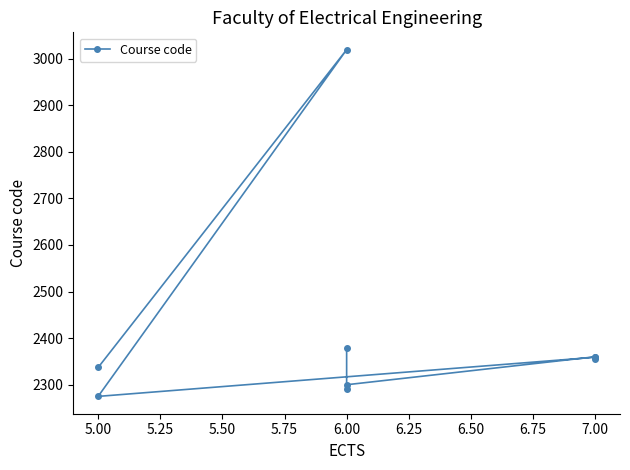

How many lines are shown in the chart?

1